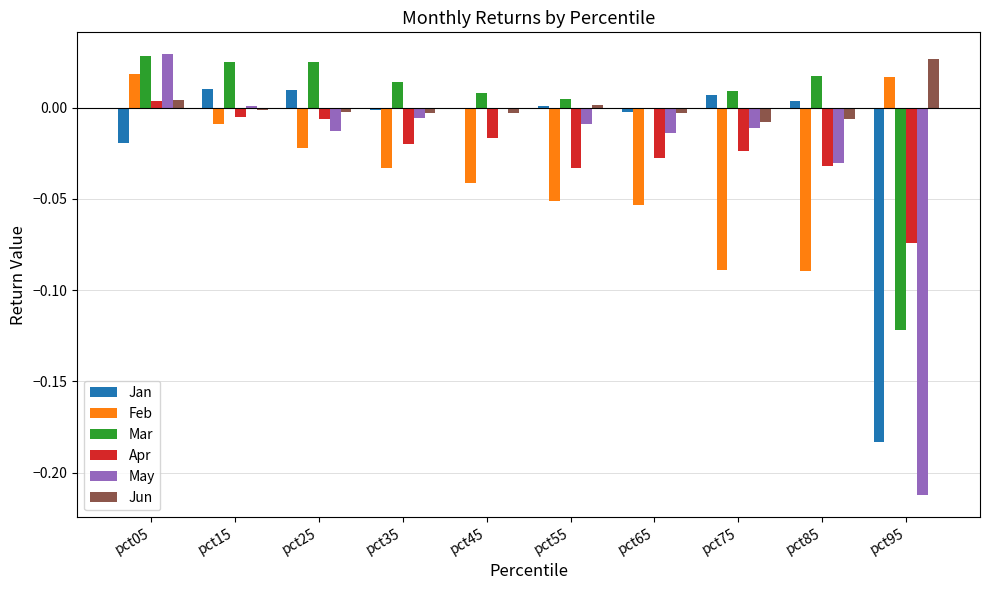

Is it true that Jun equals -0.0 at pct45?

True